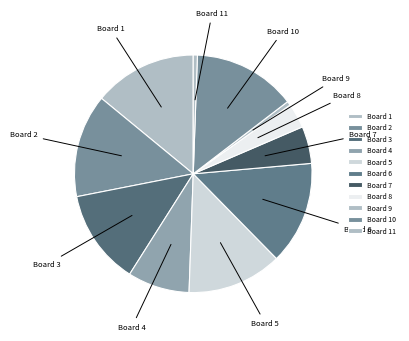

Combined, do Board 1 and Board 2 account for over 50%?

No